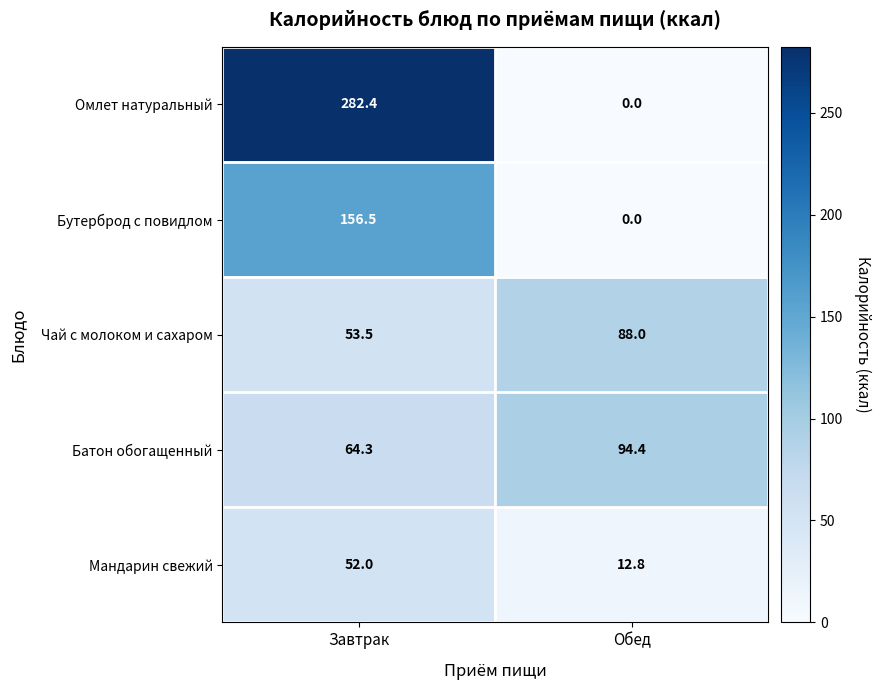

How many data points does each series have?

2